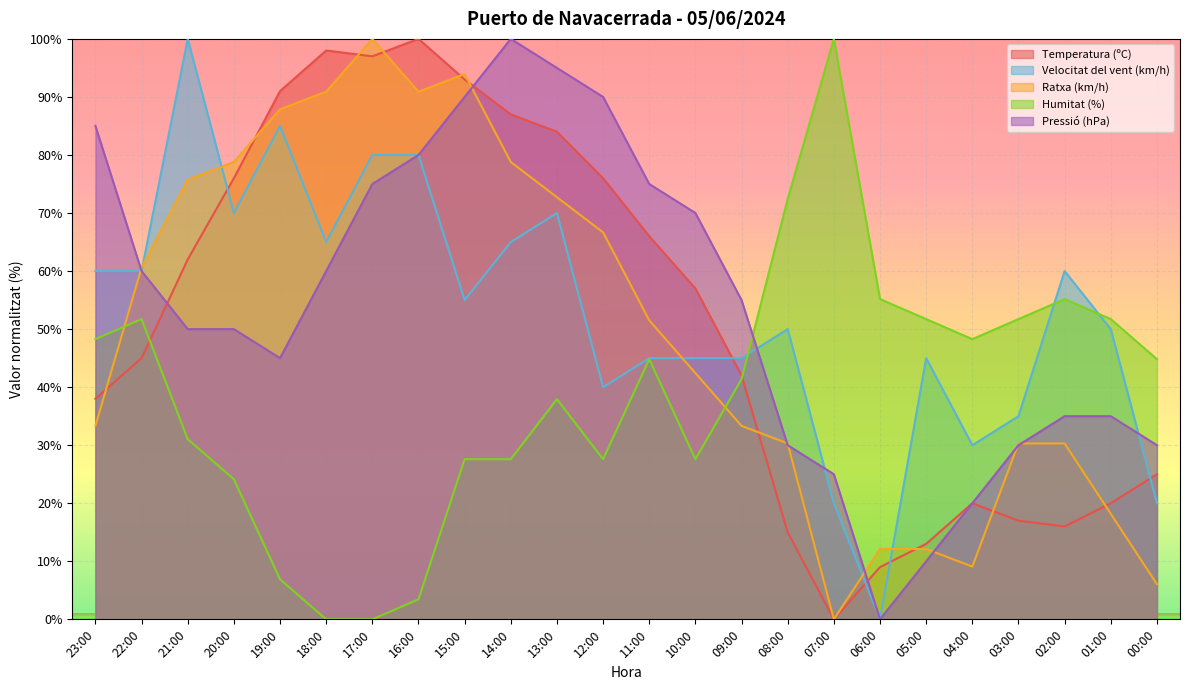

What is the value of the Pressió (hPa) point at the 24th from the left?

30.0